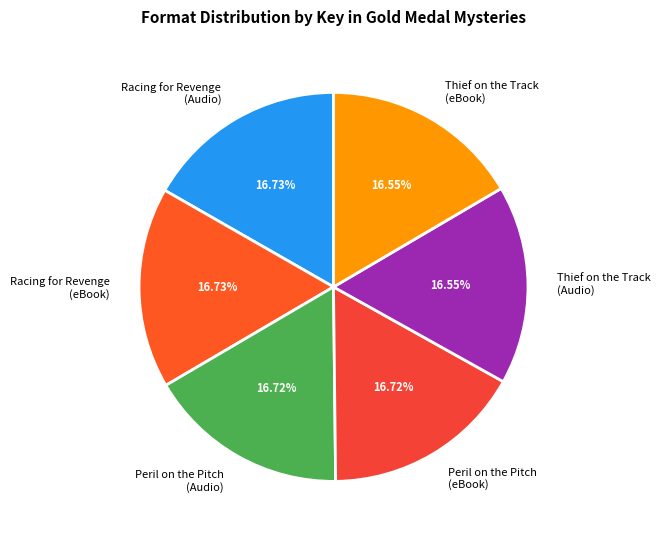

Combined, do Thief on the Track (Audio) and Racing for Revenge (Audio) account for over 50%?

No